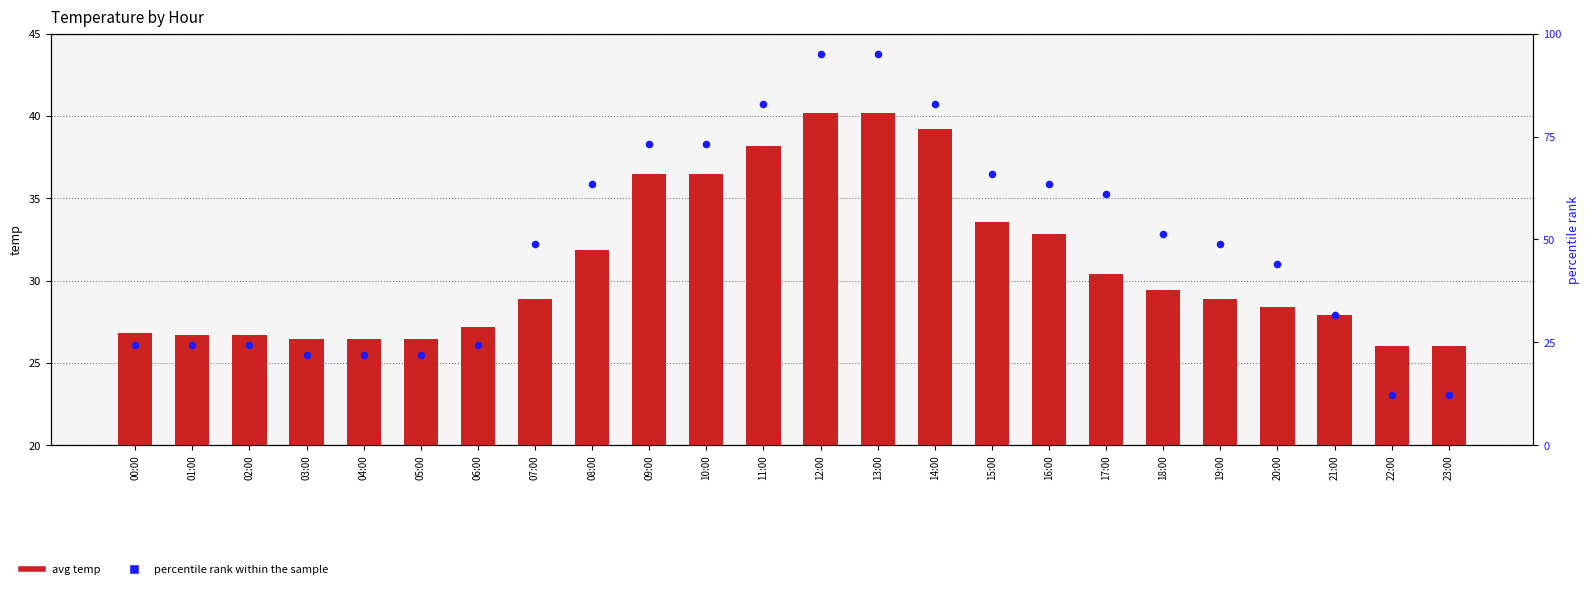

Which series has the largest total across all categories?

percentile rank within the sample